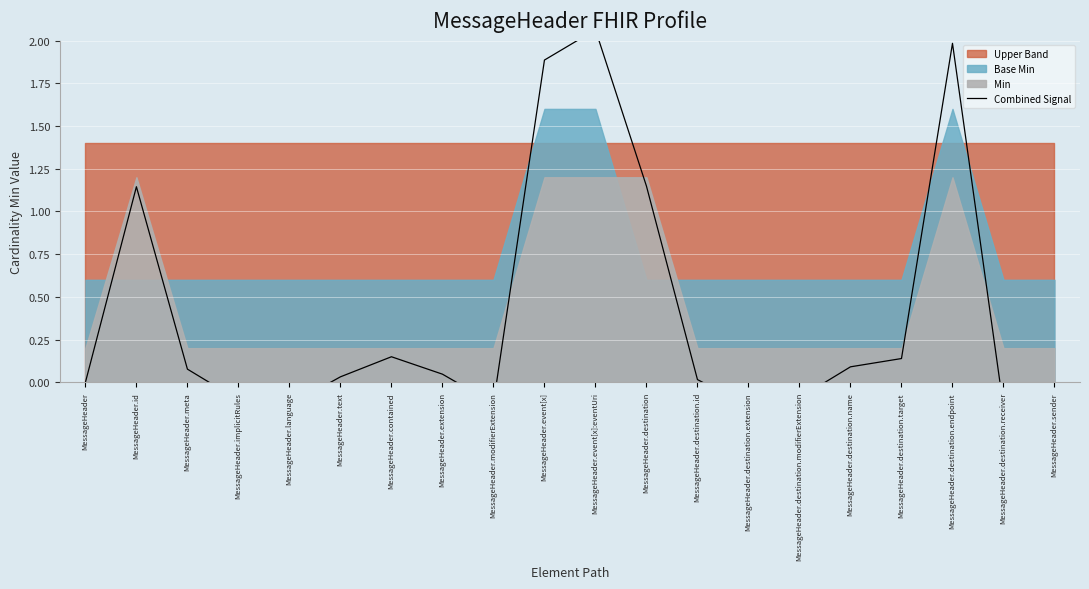

The chart shows a value of 1.9 at MessageHeader.event[x]. True or false?

True